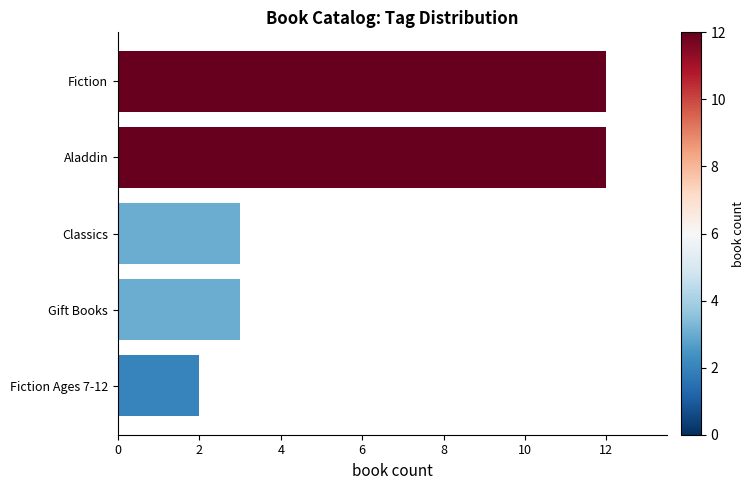

What is the difference between the second highest and second lowest values?

9